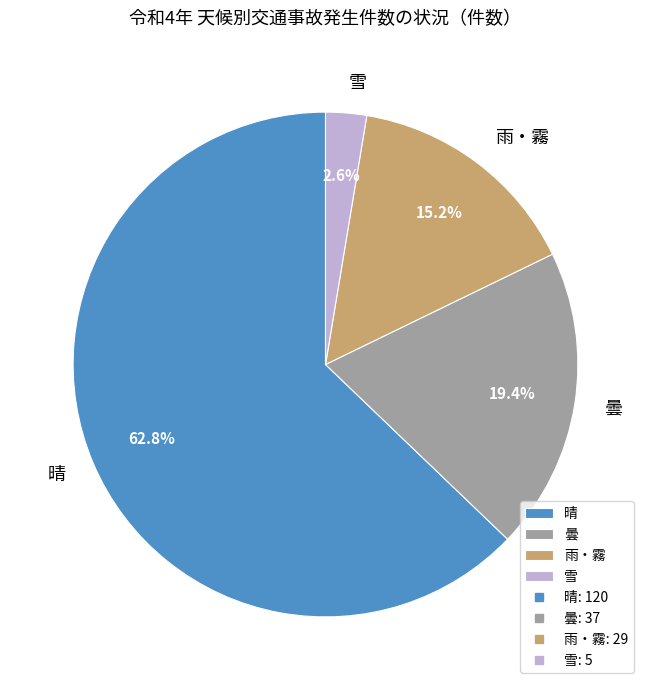

Which category has the biggest portion of the pie?

晴